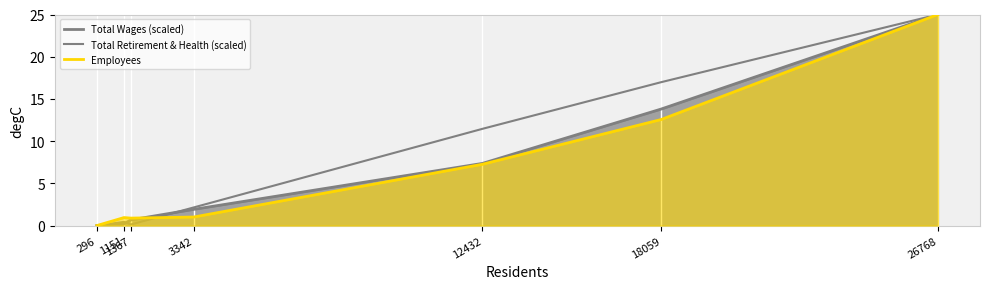

What are all the series names shown in the legend?

Total Wages (scaled), Total Retirement & Health (scaled), Employees